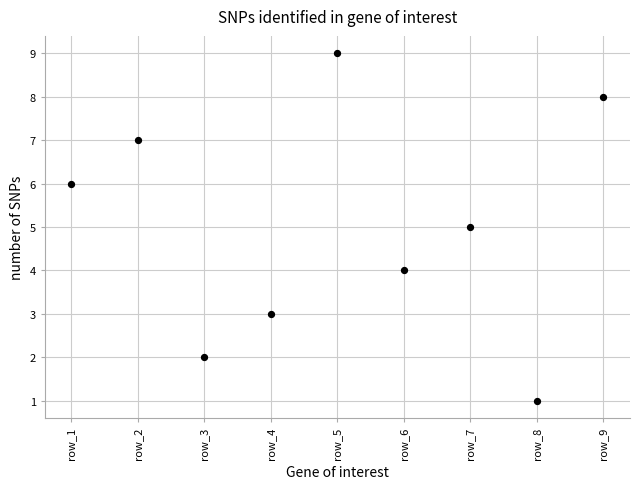

What is the range of Y values (max minus min)?

8